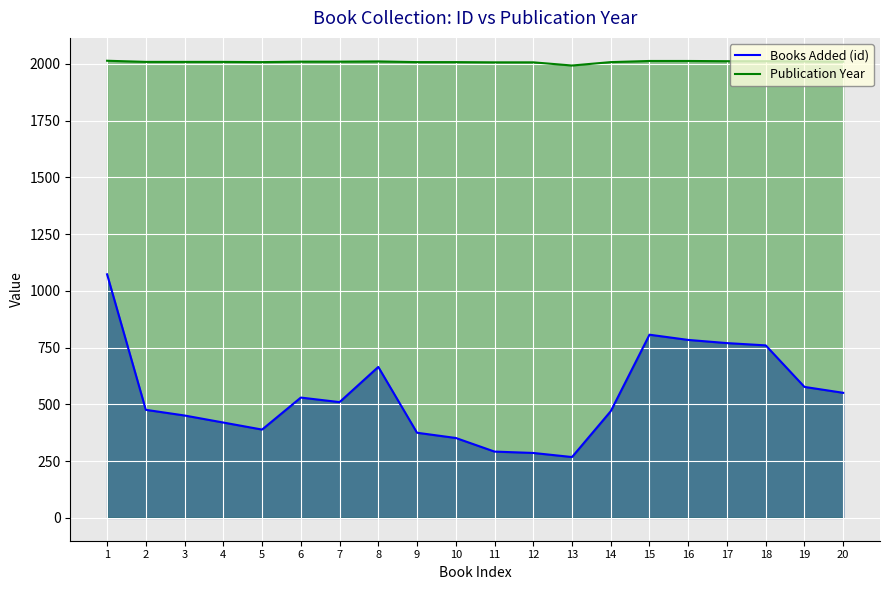

What is the difference between the maximum and minimum values in the Books Added (id) series?

805